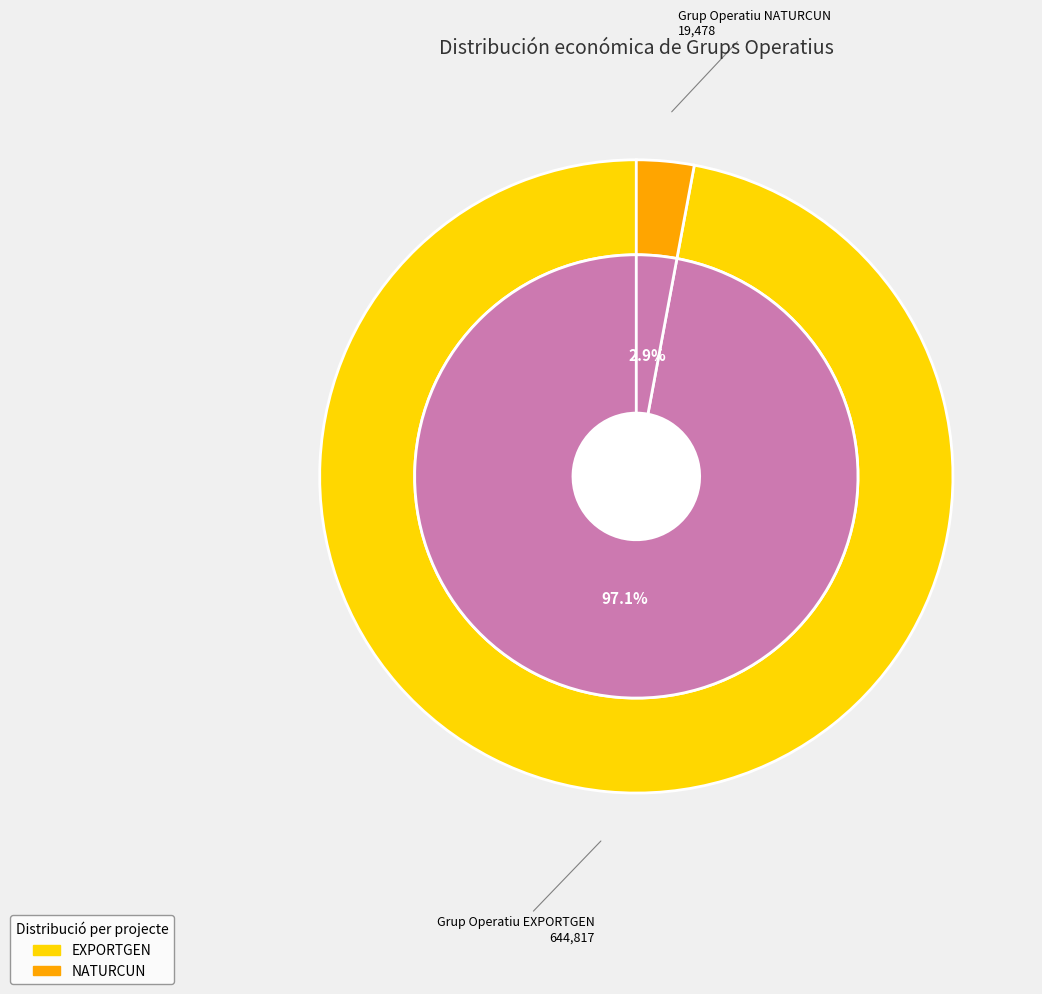

What is the largest slice in the pie chart?

Grup Operatiu EXPORTGEN